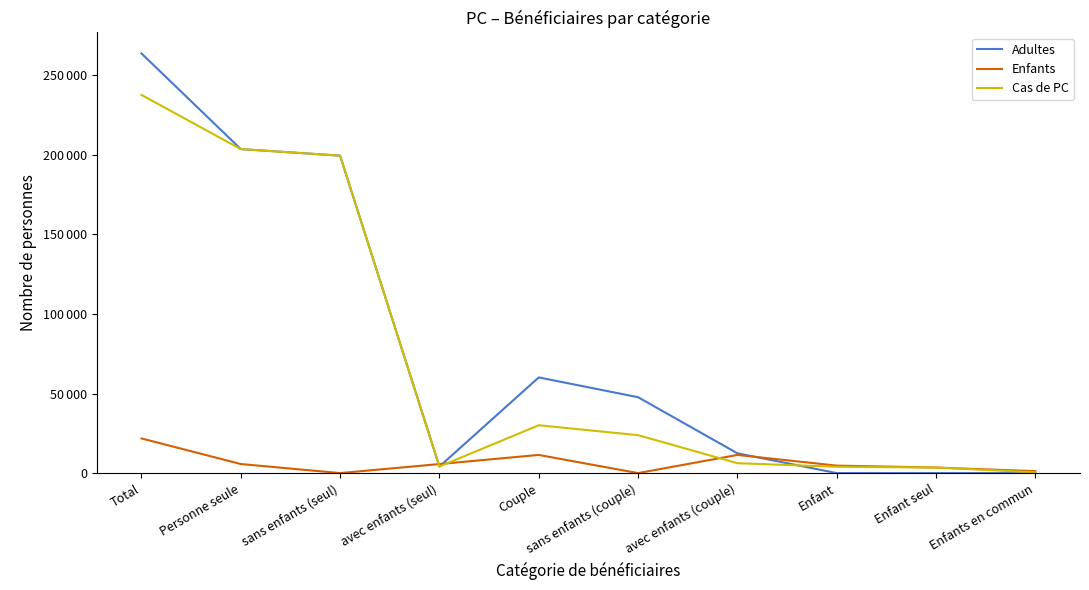

How many intersections are there between Adultes and Enfants?

3